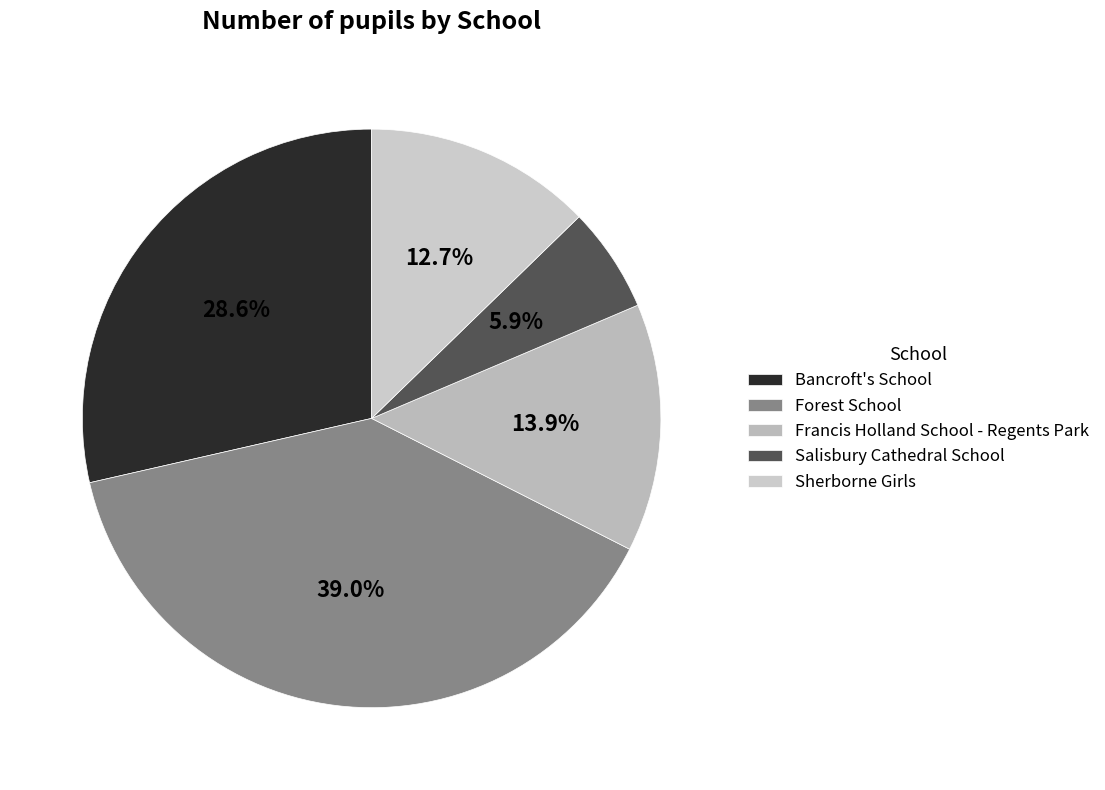

To the nearest percent, what percentage of the pie is Francis Holland School - Regents Park?

14%